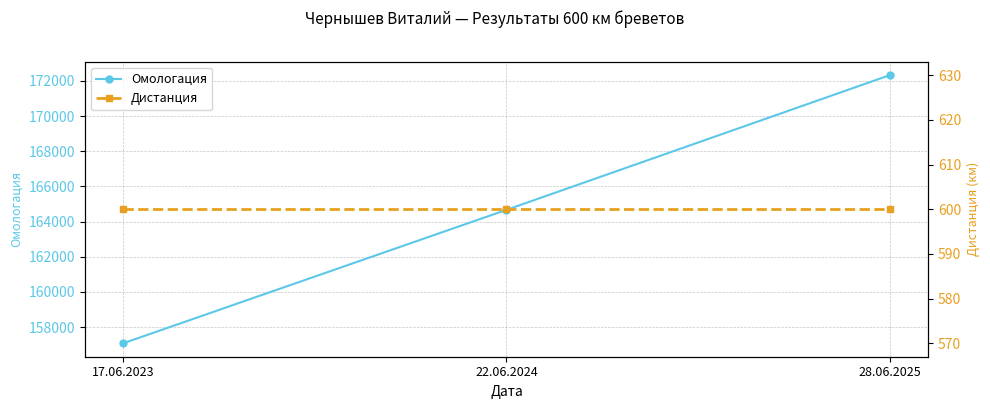

What value does the Дистанция series have at 17.06.2023?

600